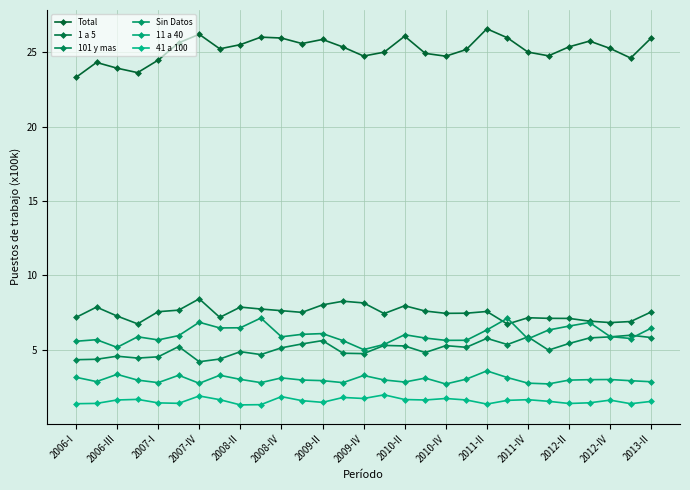

Count the number of data series in this chart.

6